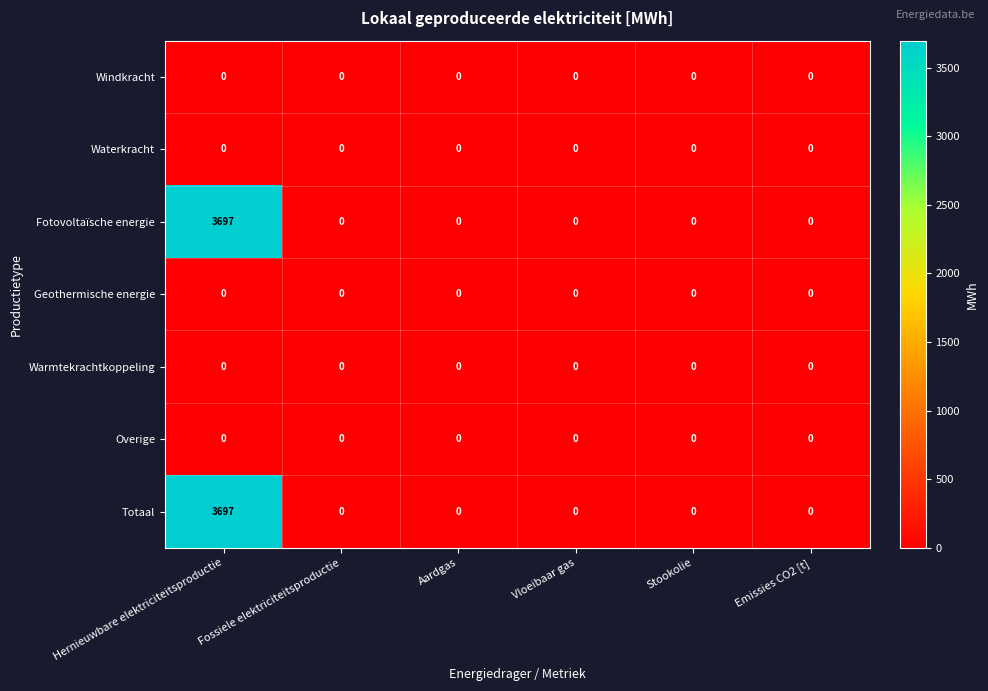

What is the highest value of the Fotovoltaïsche energie series?

3697